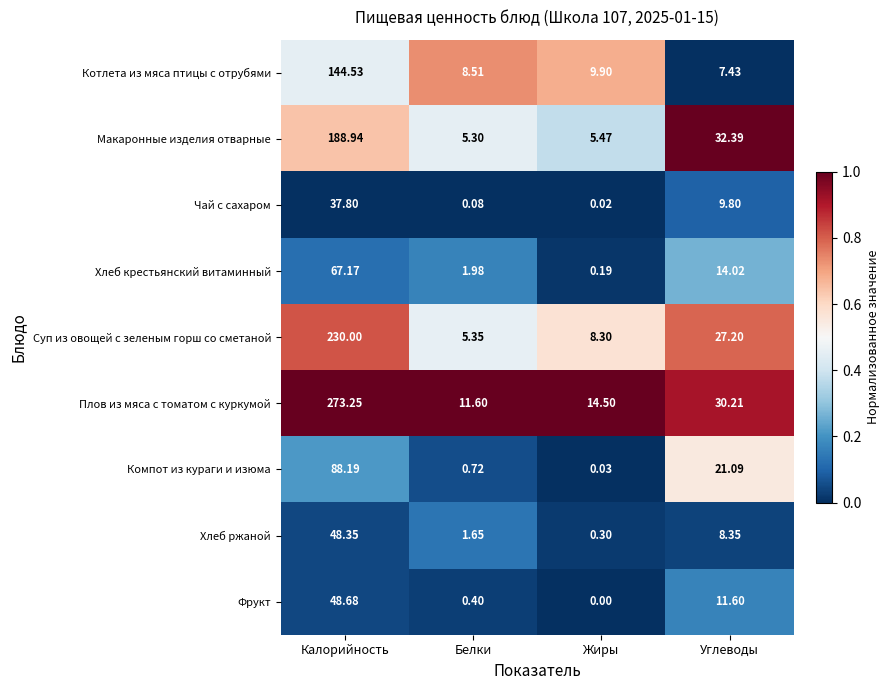

Which category has the highest value across all series?

Калорийность